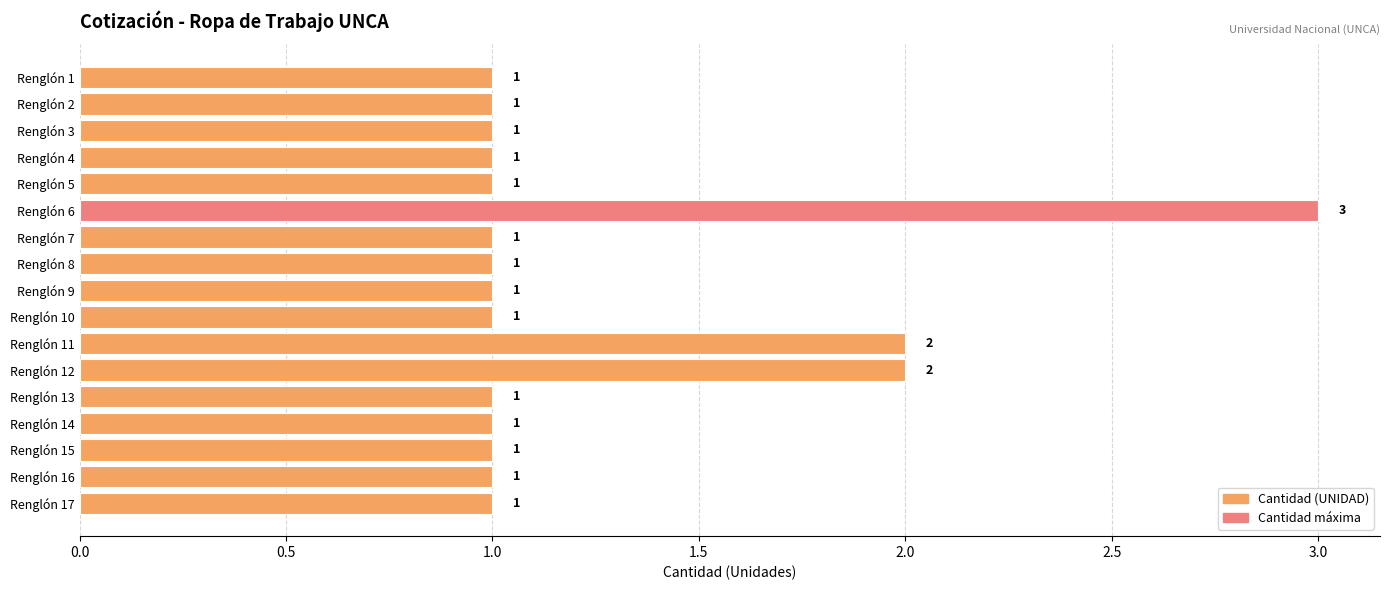

Reading top to bottom, extract all data points from this chart.

1	1	1	1	1	3	1	1	1	1	2	2	1	1	1	1	1